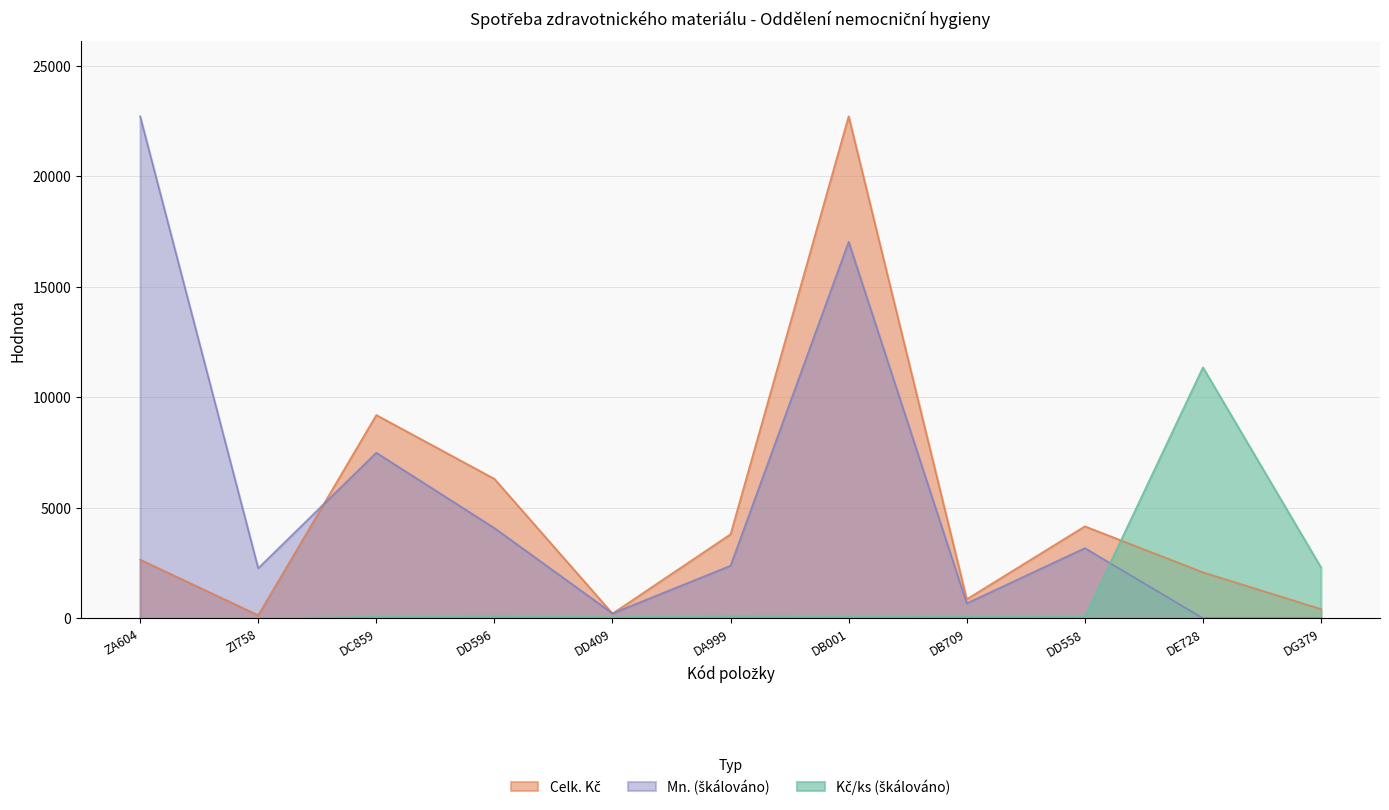

What is the total value across all series at DA999?

6296.1